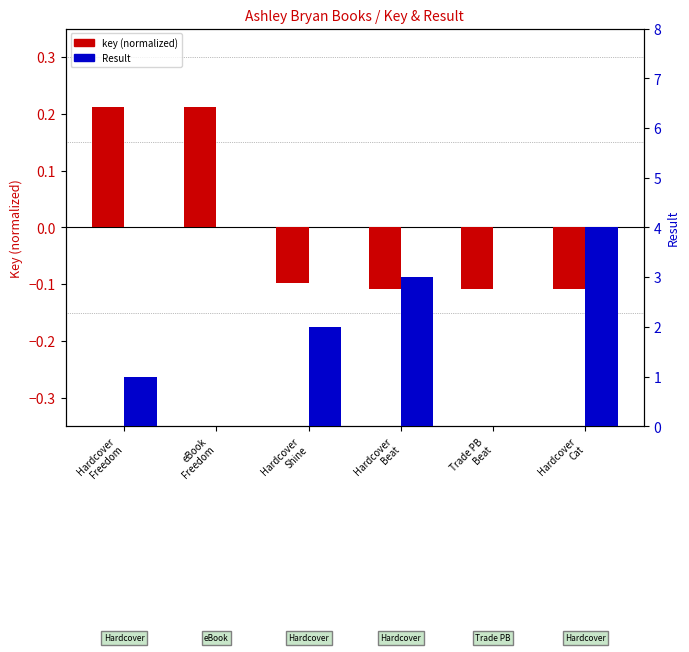

What is the value of the key (normalized) bar at the 2nd from the left?

0.2